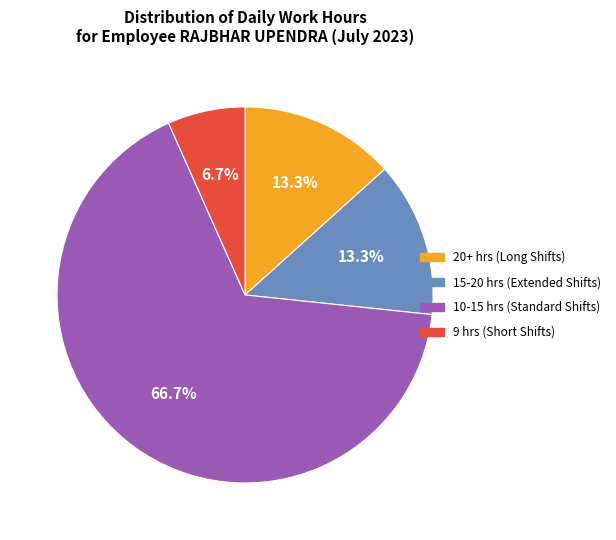

Is there any slice that represents more than half of the pie?

Yes